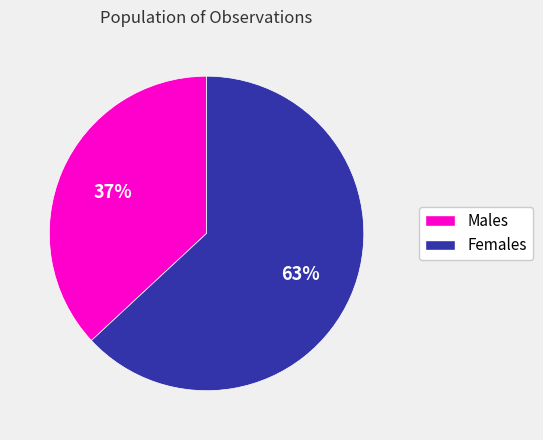

To the nearest percent, what is the difference between the largest and smallest slice percentages?

26%